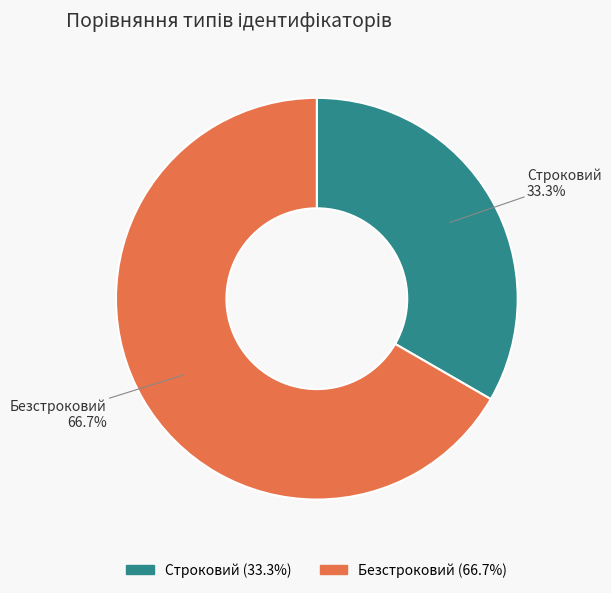

Which slice represents more than half of the pie?

Безстроковий